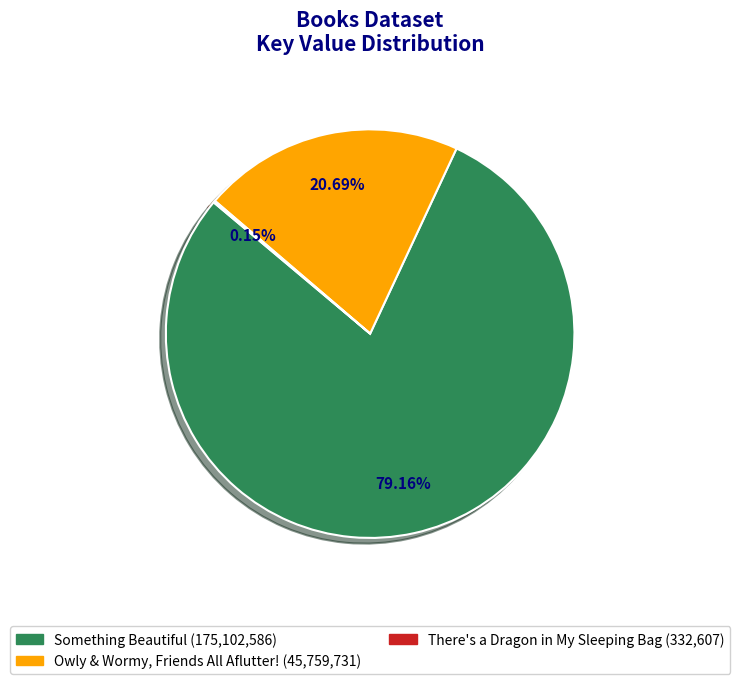

What is the ratio of the value at Something Beautiful to the value at Owly & Wormy, Friends All Aflutter!?

3.8